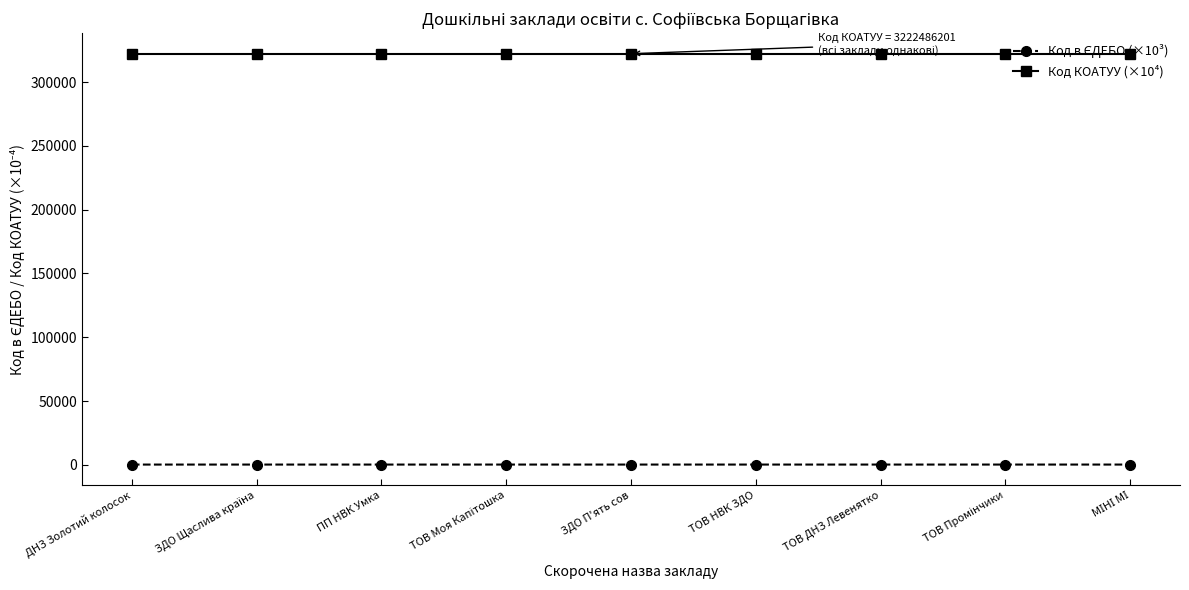

What is the maximum value shown in the chart?

322248.6